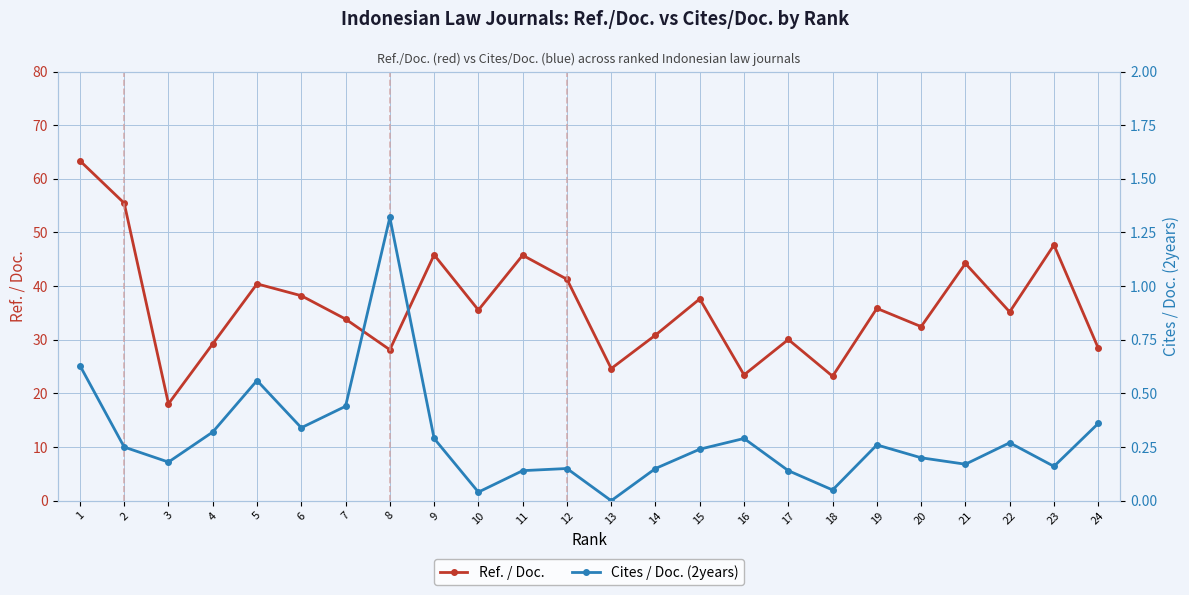

List the series in order of their overall mean, lowest first.

Cites / Doc. (2years), Ref. / Doc.